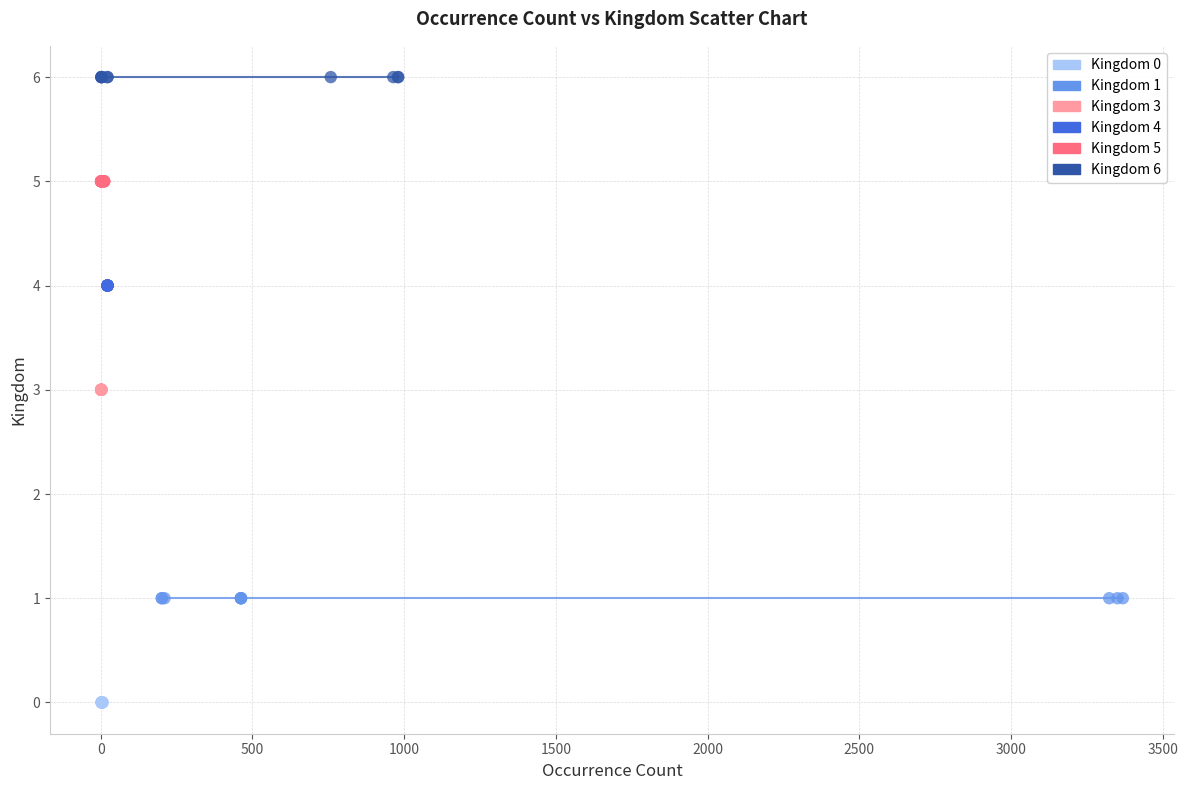

Which series contains the highest Y value?

Kingdom 6